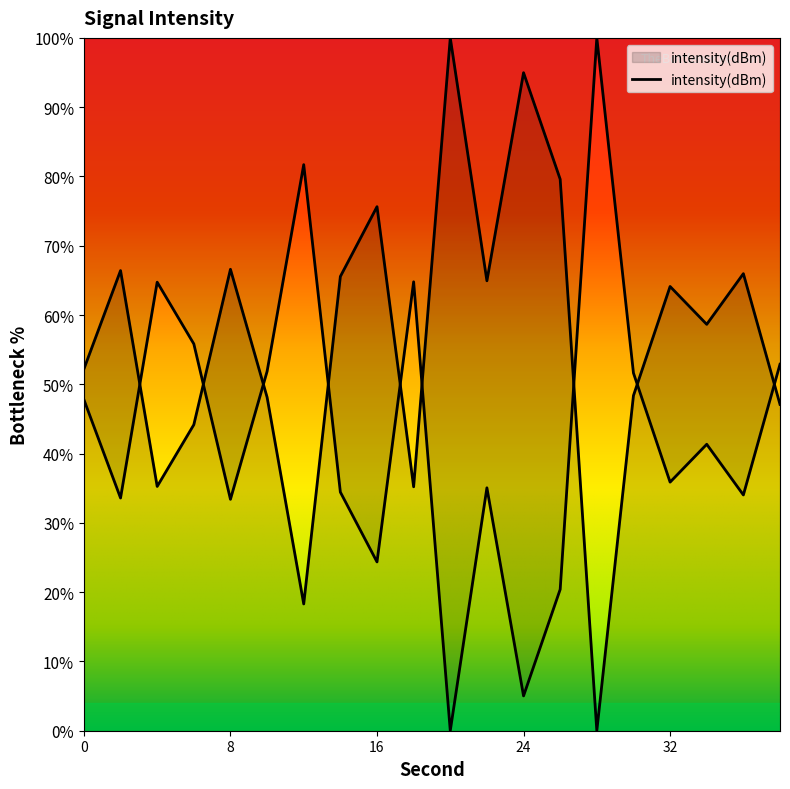

What is the difference between the second highest and second lowest values?

76.7